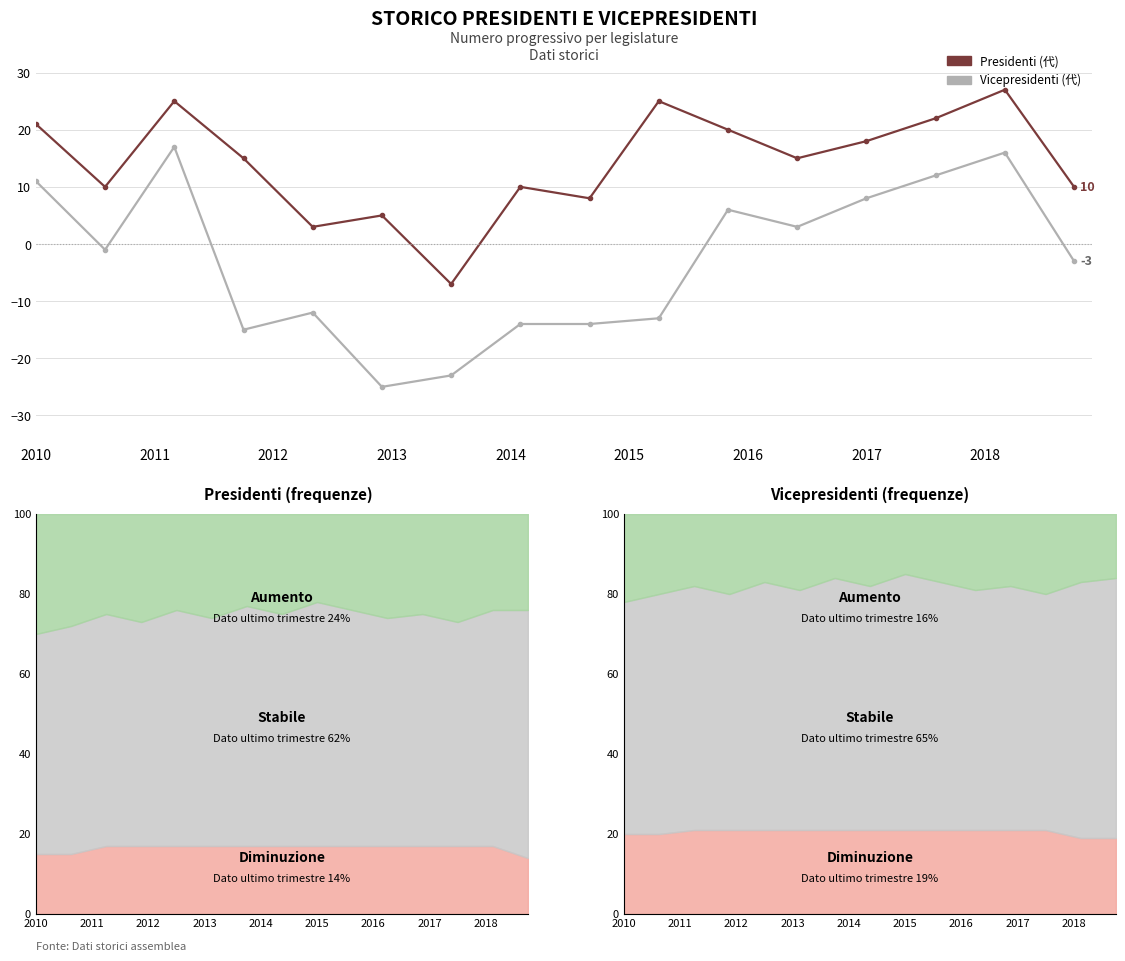

At how many categories does at least one series exceed -18?

16